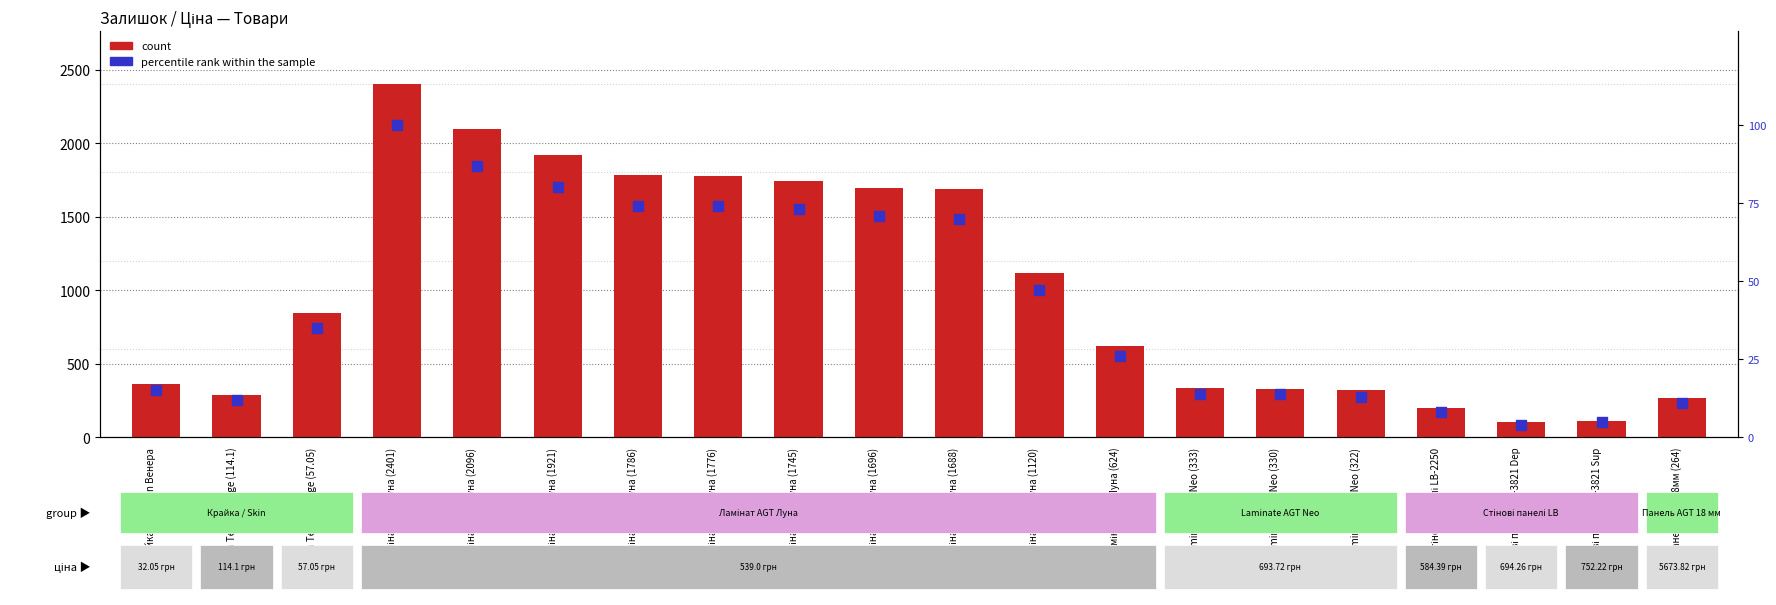

Which series has the largest total across all categories?

count